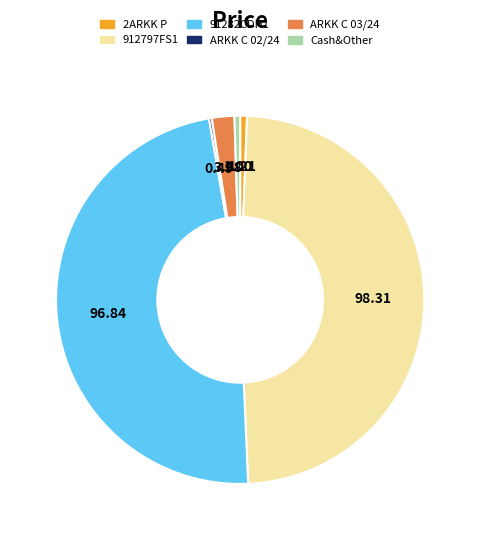

Does any single category account for the majority?

No